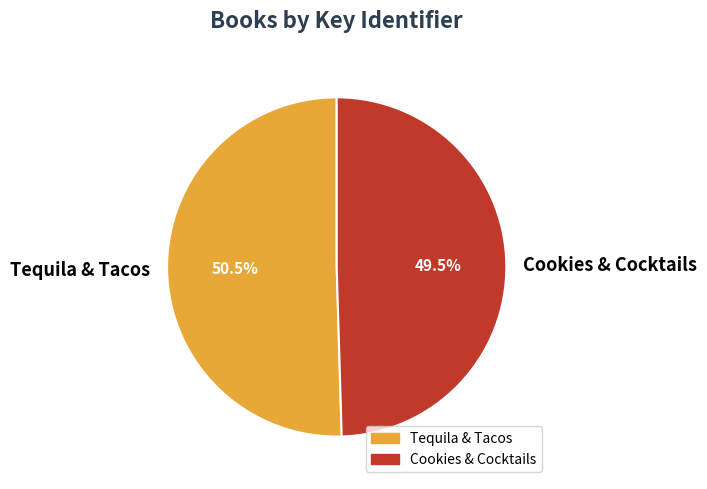

Approximately how many times larger is the value at Cookies & Cocktails compared to Tequila & Tacos?

1.0